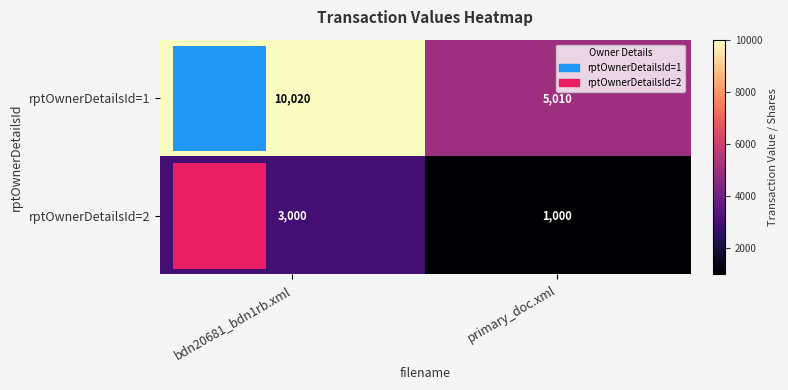

At how many categories does at least one series exceed 5320?

1